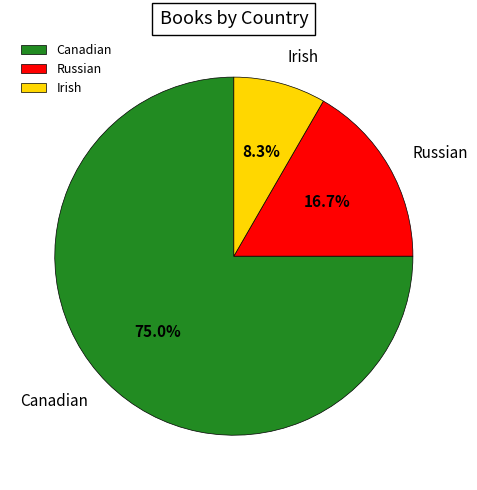

Which slice is the largest?

Canadian